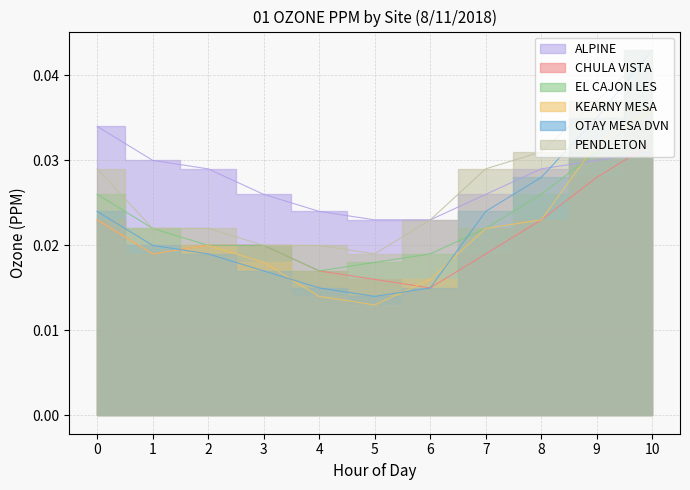

True or false: KEARNY MESA and EL CAJON LES intersect in this chart.

True